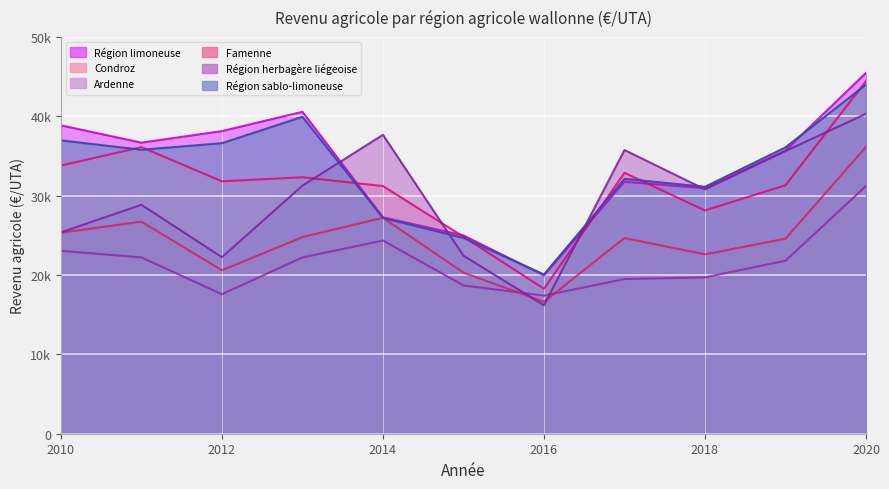

What are all the series names shown in the legend?

Région limoneuse, Condroz, Ardenne, Famenne, Région herbagère liégeoise, Région sablo-limoneuse